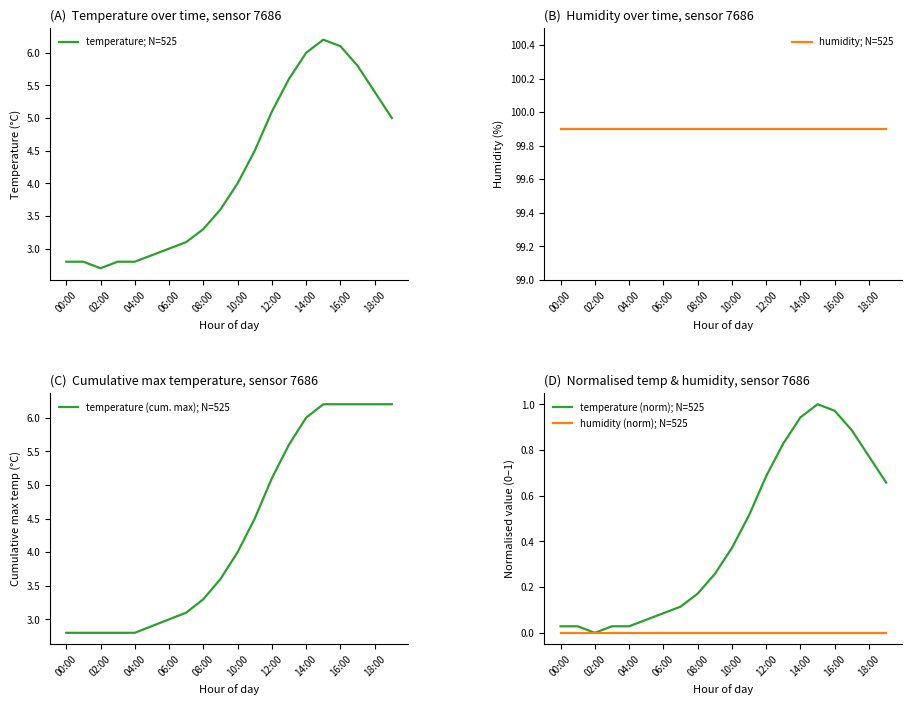

Between 11 and 13, which series saw the biggest shift?

temperature; N=525